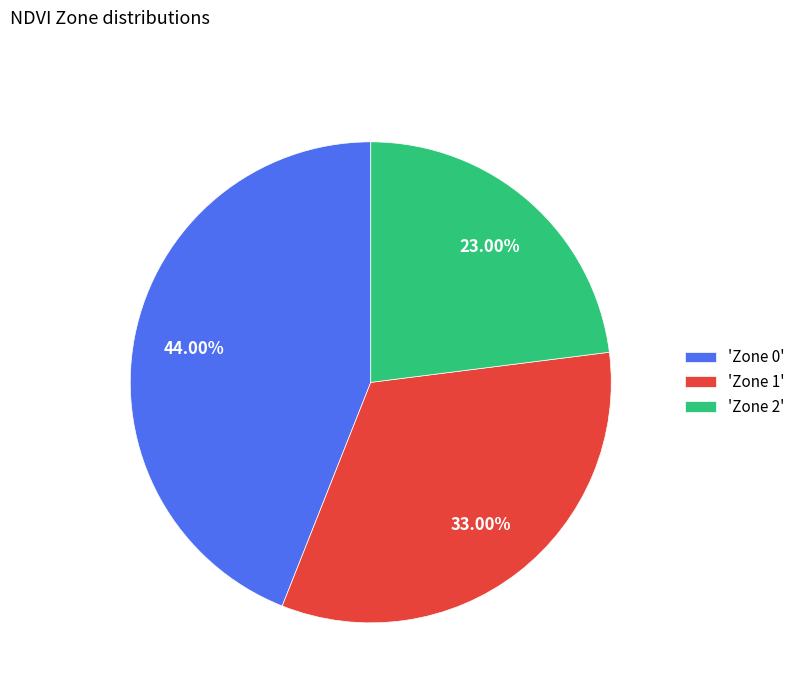

Does 'Zone 1' account for over 50% of the chart?

No